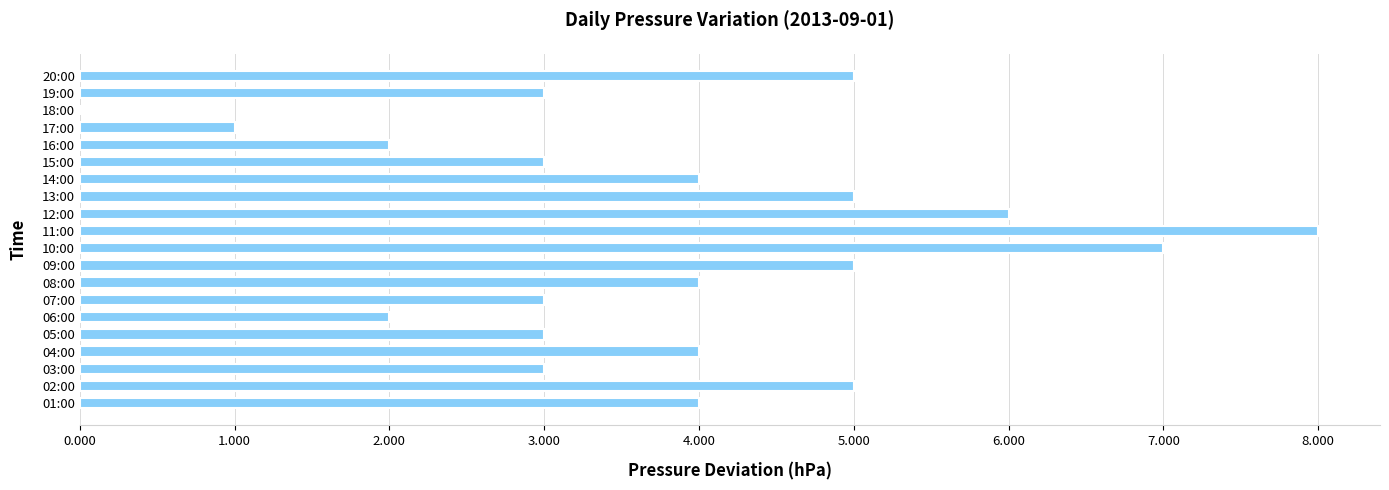

What is the sum of all values?

77